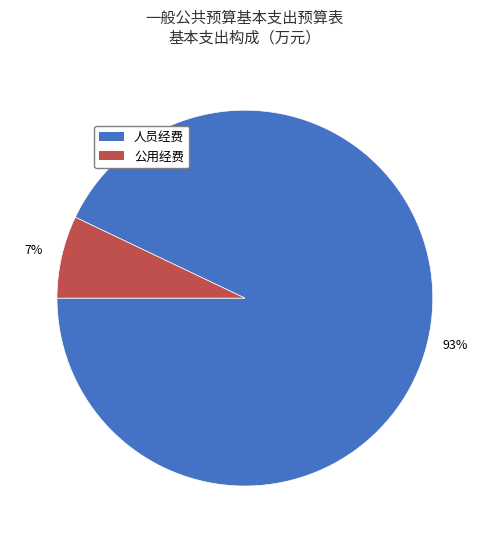

Is 人员经费 the majority of the pie?

Yes